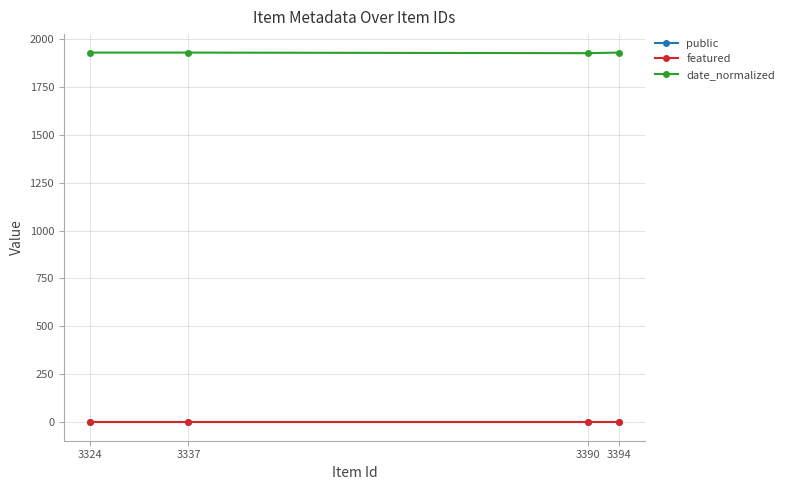

True or false: date_normalized and public intersect in this chart.

False